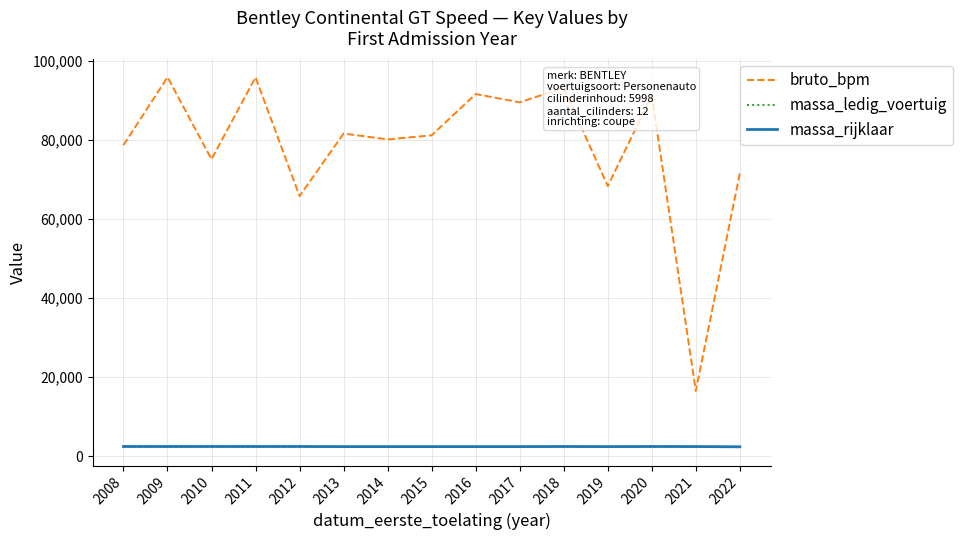

Which series has the largest range (max minus min)?

bruto_bpm